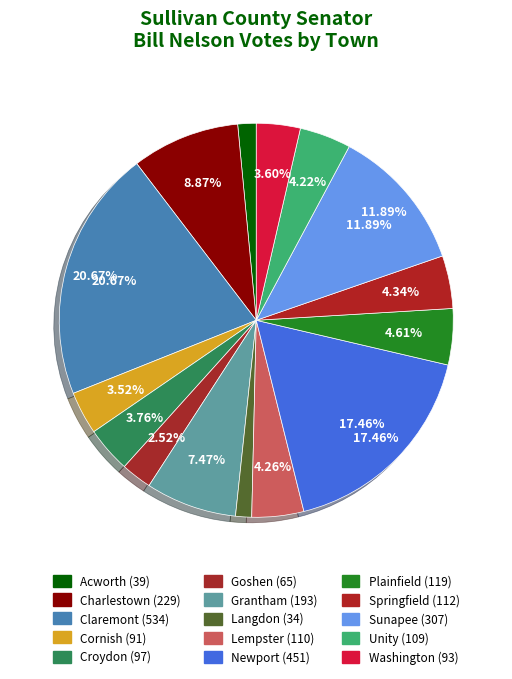

Count the number of slices in the pie.

15